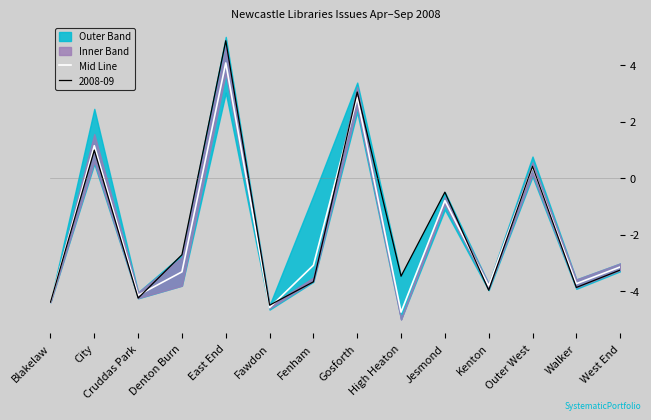

What is the sum of all values?

-27.3